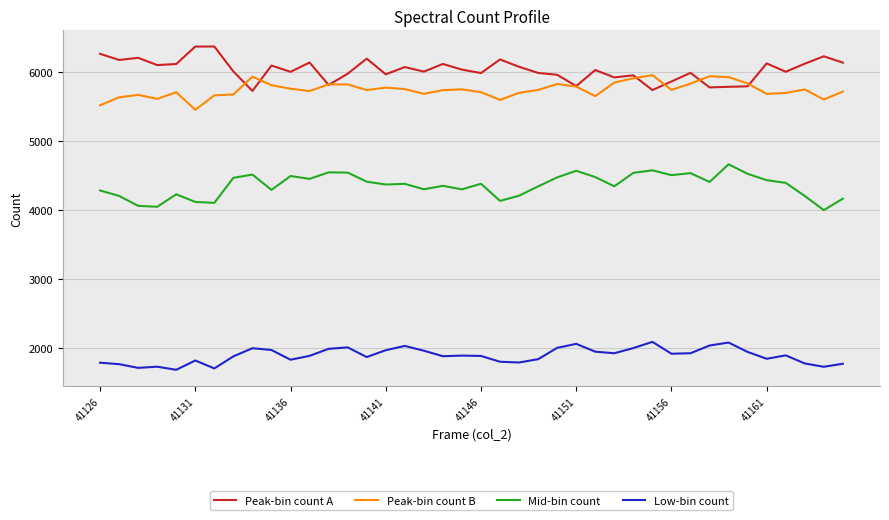

In Low-bin count, how many points are higher than both neighbors (excluding endpoints)?

10